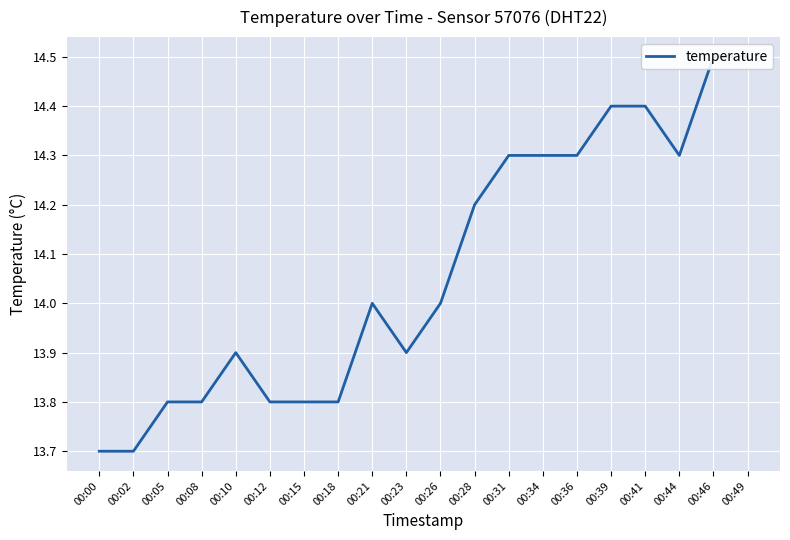

How many categories are shown in the chart?

20